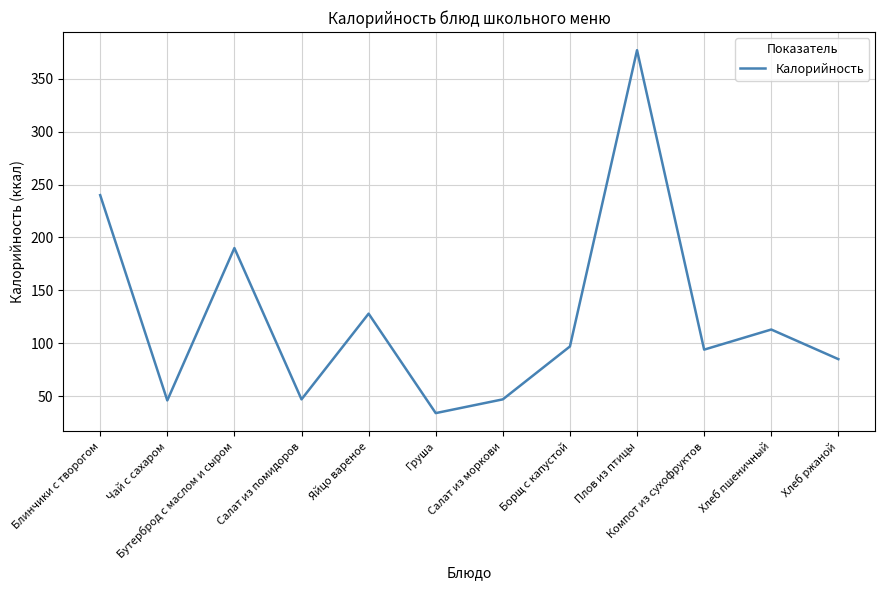

What is the sum of the values at Хлеб ржаной and Груша?

119